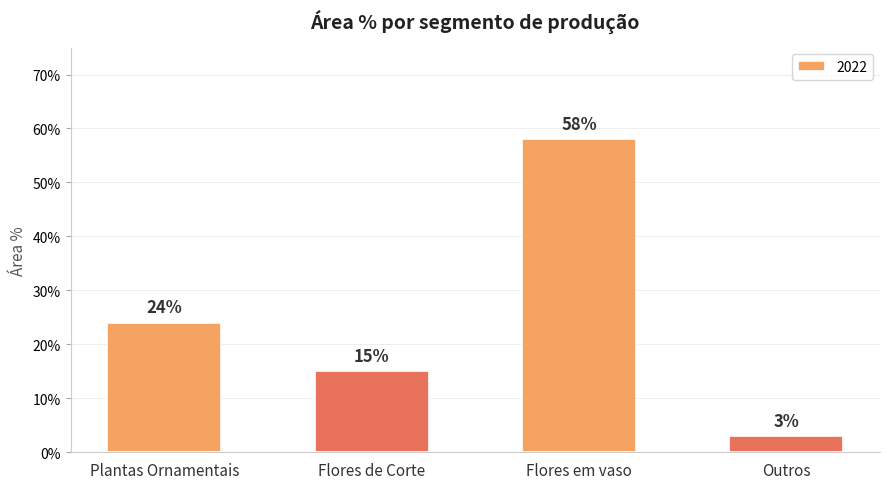

Does the chart contain any negative values?

No